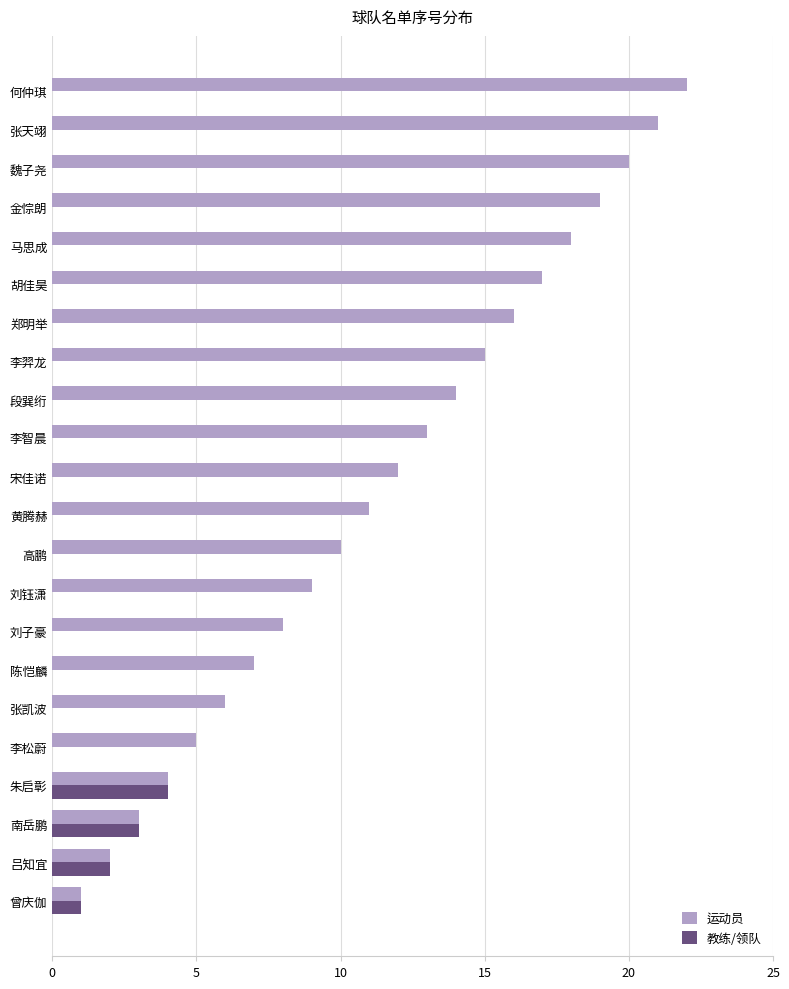

The value of 运动员 at 郑明举 is 11. True or false?

False